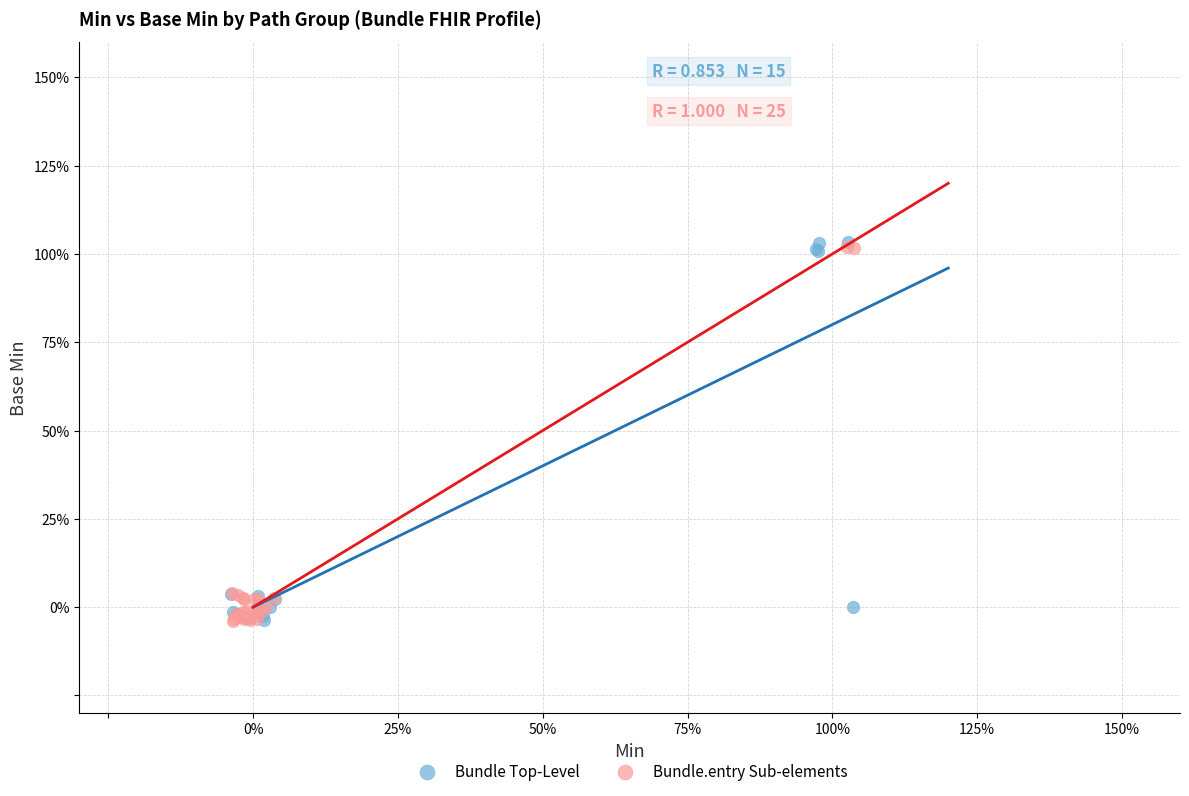

What are all the series names shown in the legend?

Bundle Top-Level, Bundle.entry Sub-elements